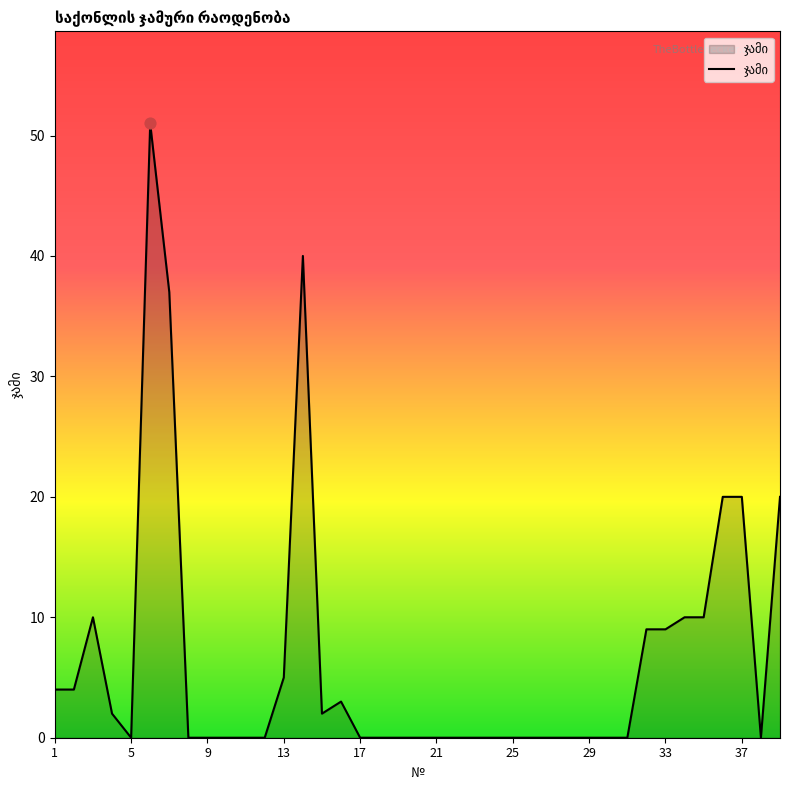

What is the difference between the maximum and minimum values?

51